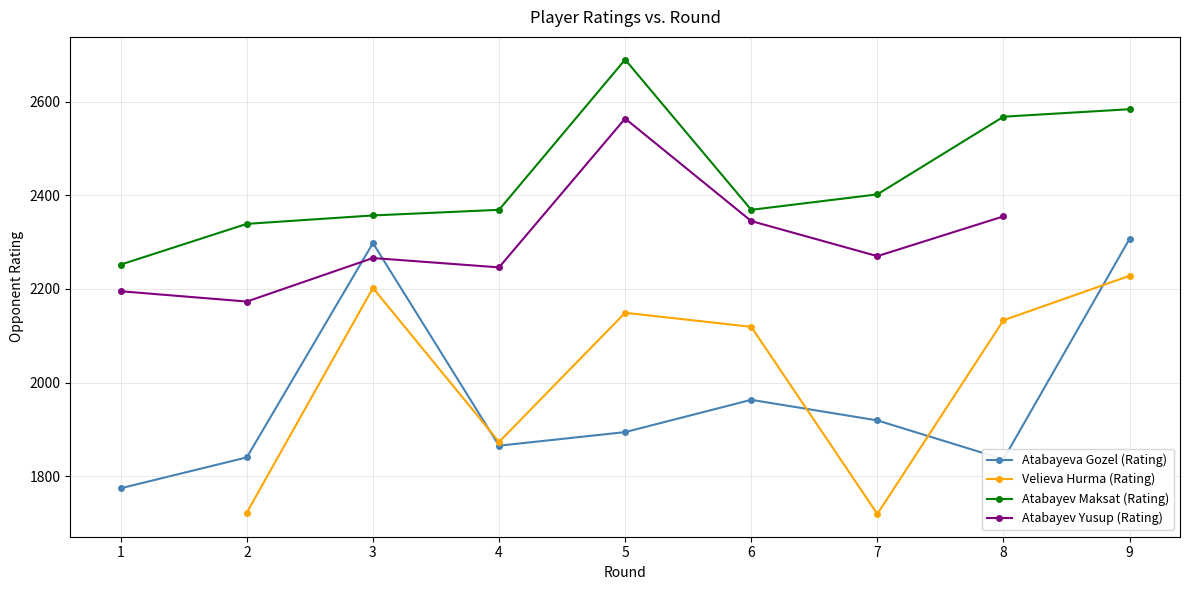

Count the number of data series in this chart.

4